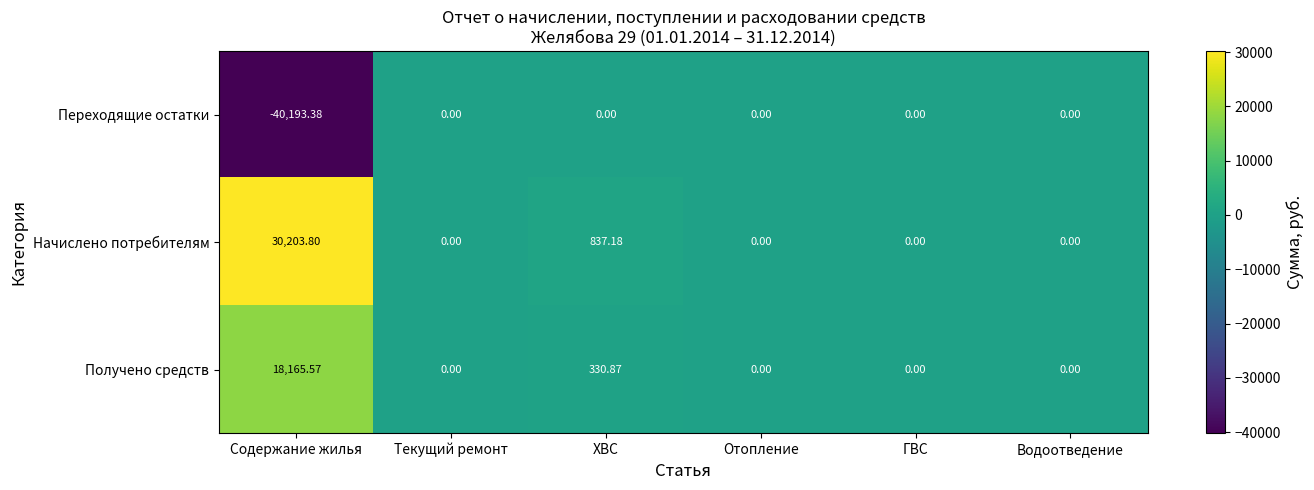

At which category is the sum across all series the highest?

Содержание жилья